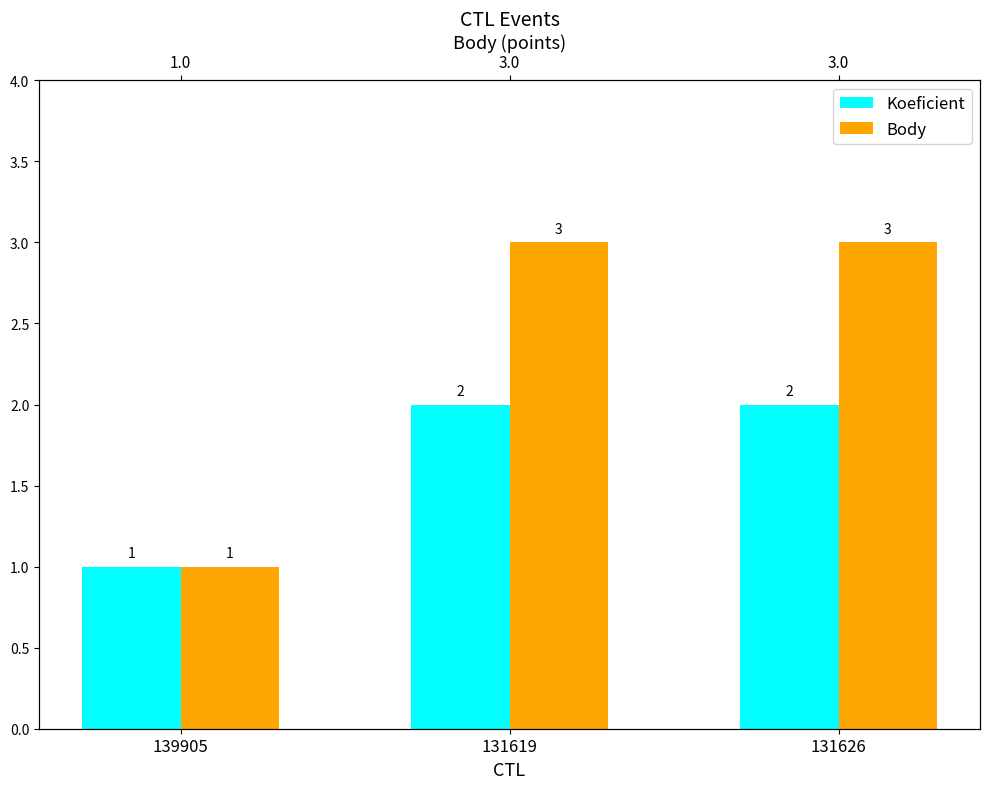

Which series changed the most between 131619 and 131626?

Koeficient